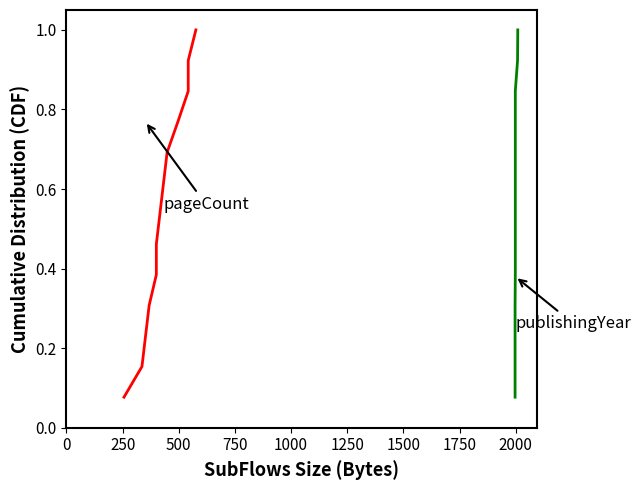

True or false: pageCount and publishingYear intersect in this chart.

False